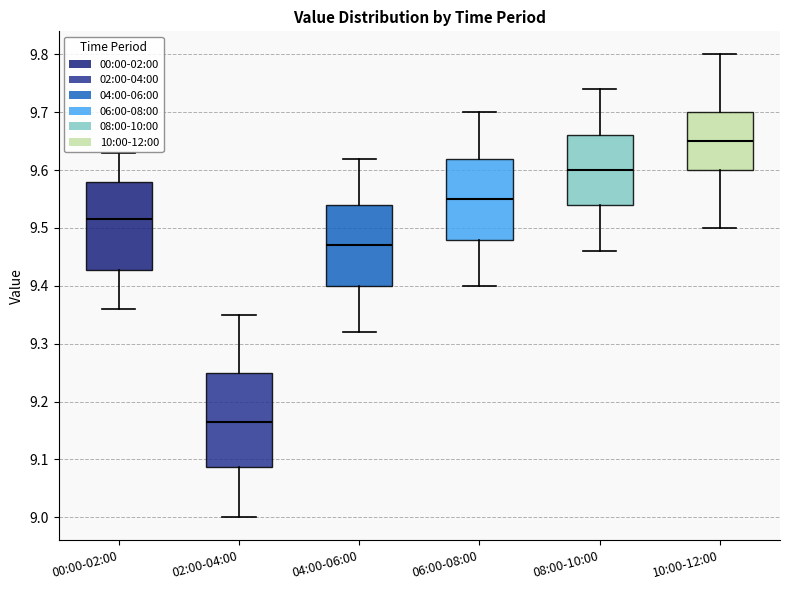

Reading left to right, read every box against the y-axis: the position of its median line, the range the box covers, and the ends of its whiskers. The values are not printed on the chart, so give them approximately, as read against the axis.

00:00-02:00: median 9.52, box 9.43 to 9.58, whiskers 9.36 to 9.63
02:00-04:00: median 9.17, box 9.09 to 9.25, whiskers 9.00 to 9.35
04:00-06:00: median 9.47, box 9.40 to 9.54, whiskers 9.32 to 9.62
06:00-08:00: median 9.55, box 9.48 to 9.62, whiskers 9.40 to 9.70
08:00-10:00: median 9.60, box 9.54 to 9.66, whiskers 9.46 to 9.74
10:00-12:00: median 9.65, box 9.60 to 9.70, whiskers 9.50 to 9.80